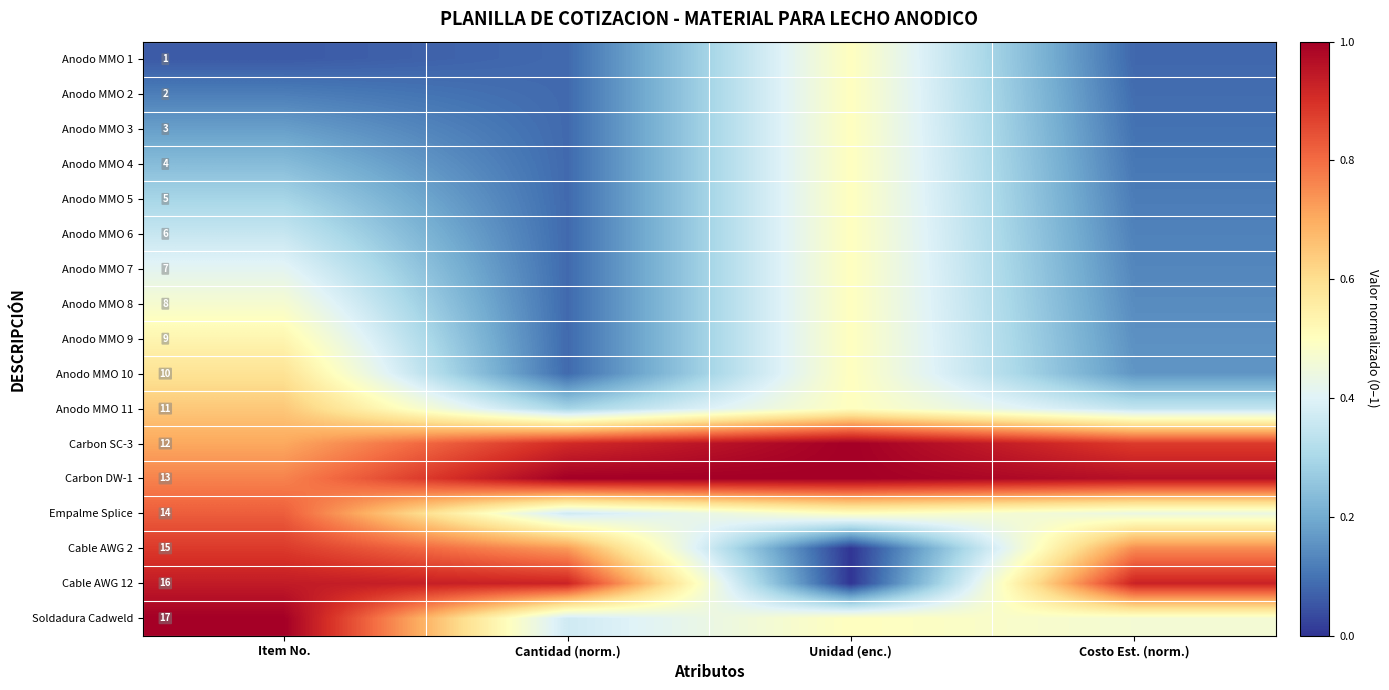

What is the difference between the maximum and minimum values in the row_6 series?

0.4